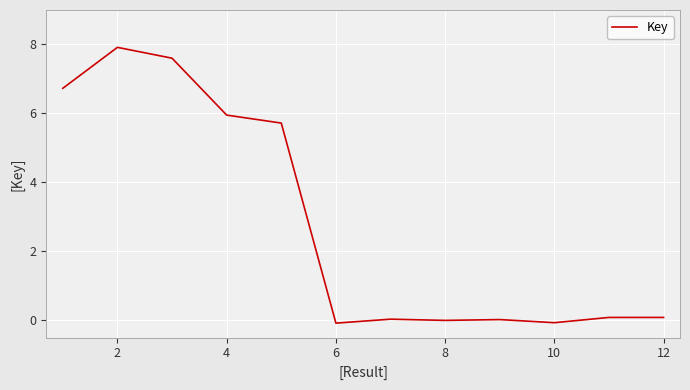

What is the maximum value shown in the chart?

7.9